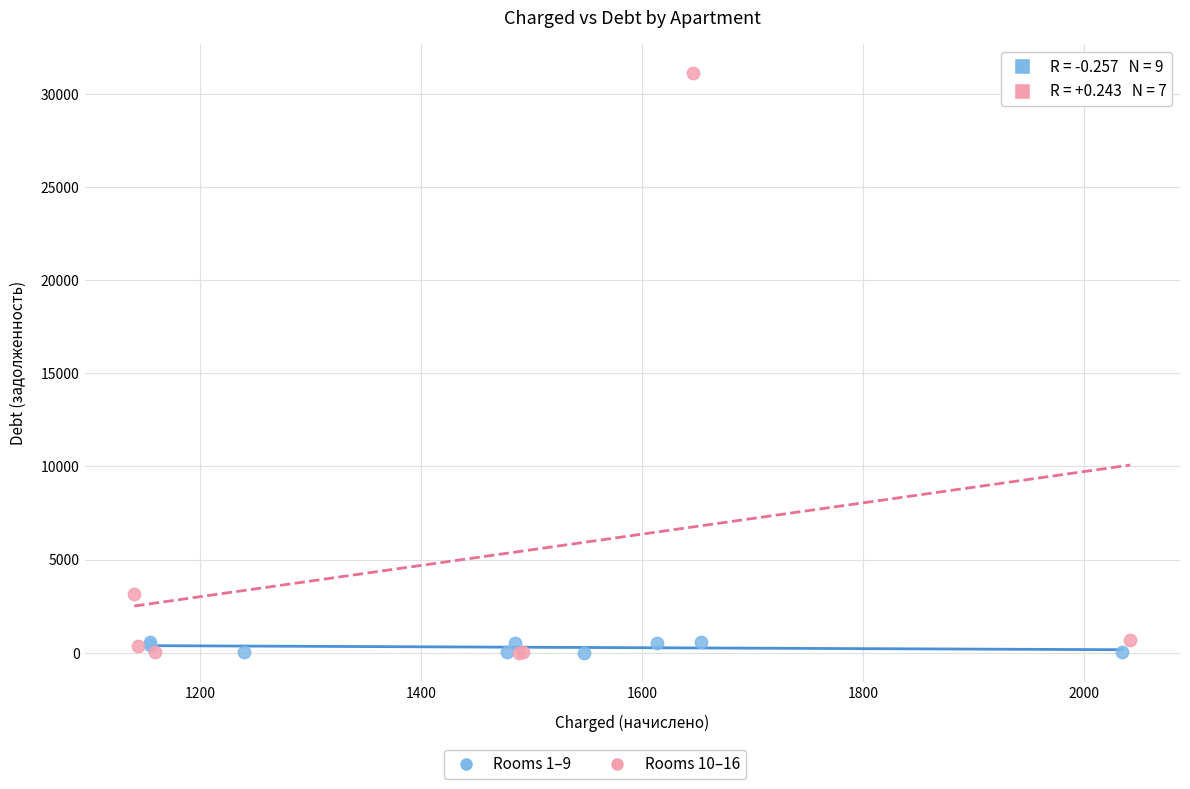

Which series has the largest Y range (max minus min)?

Rooms 10–16